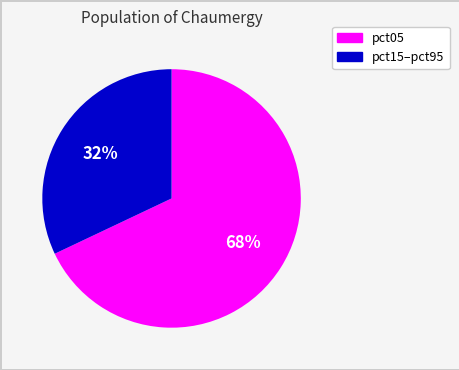

To the nearest percent, what is the average slice percentage?

50%